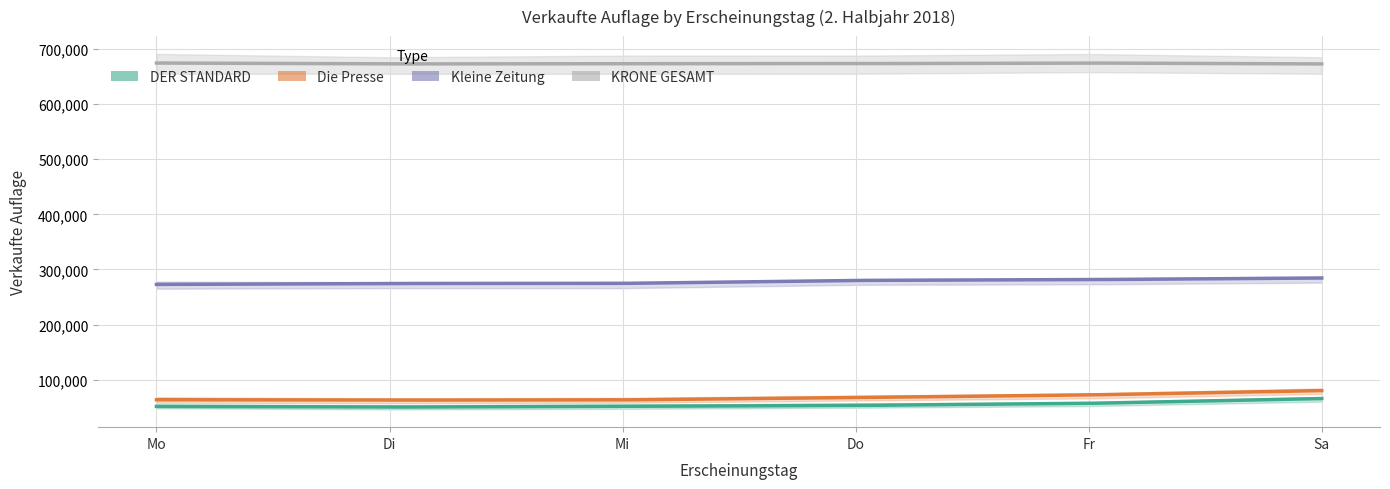

Which has a higher value, Di or Do?

Do